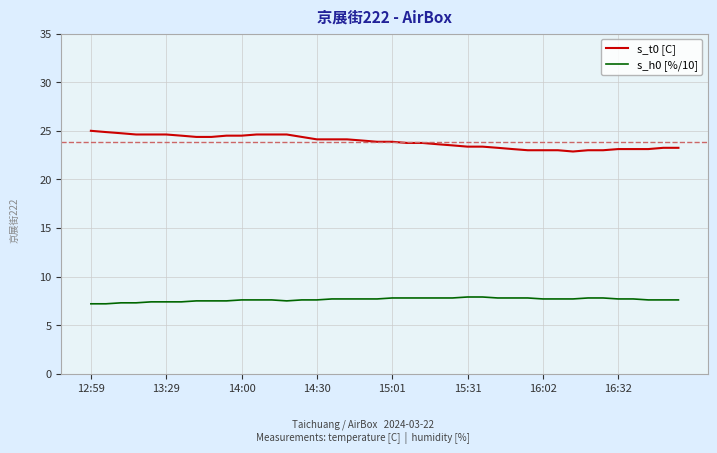

What is the minimum value shown in the chart?

7.2